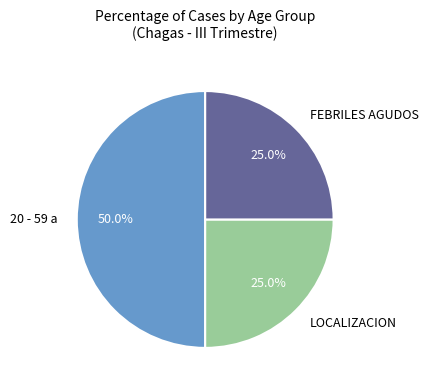

Which category has the biggest portion of the pie?

20 - 59 a